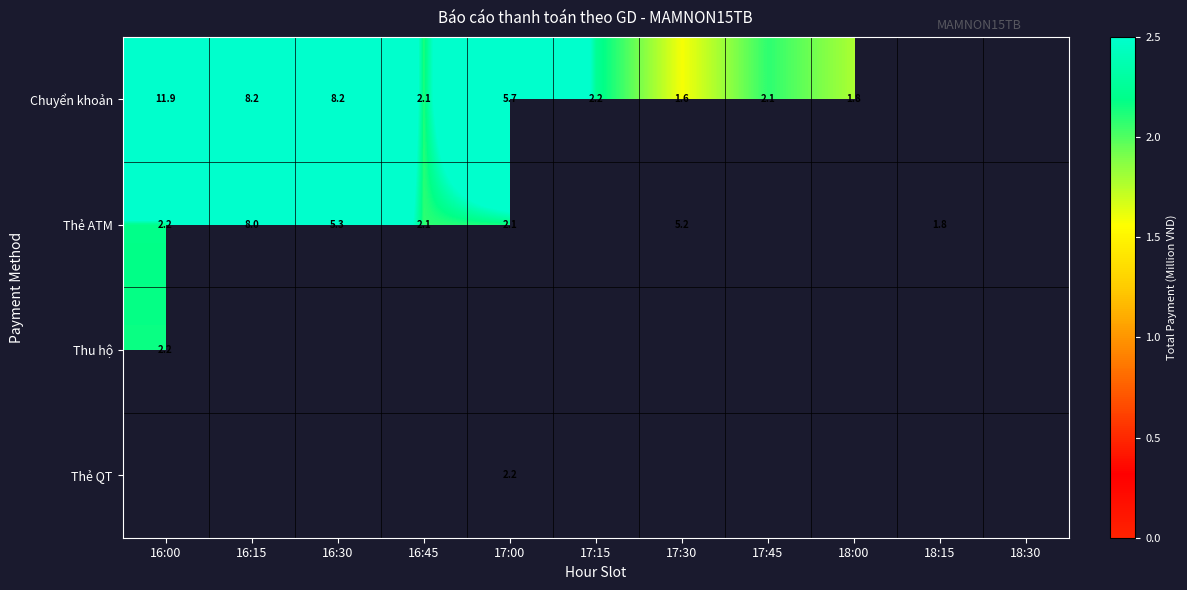

At which label does Thẻ ATM reach its minimum?

18:15